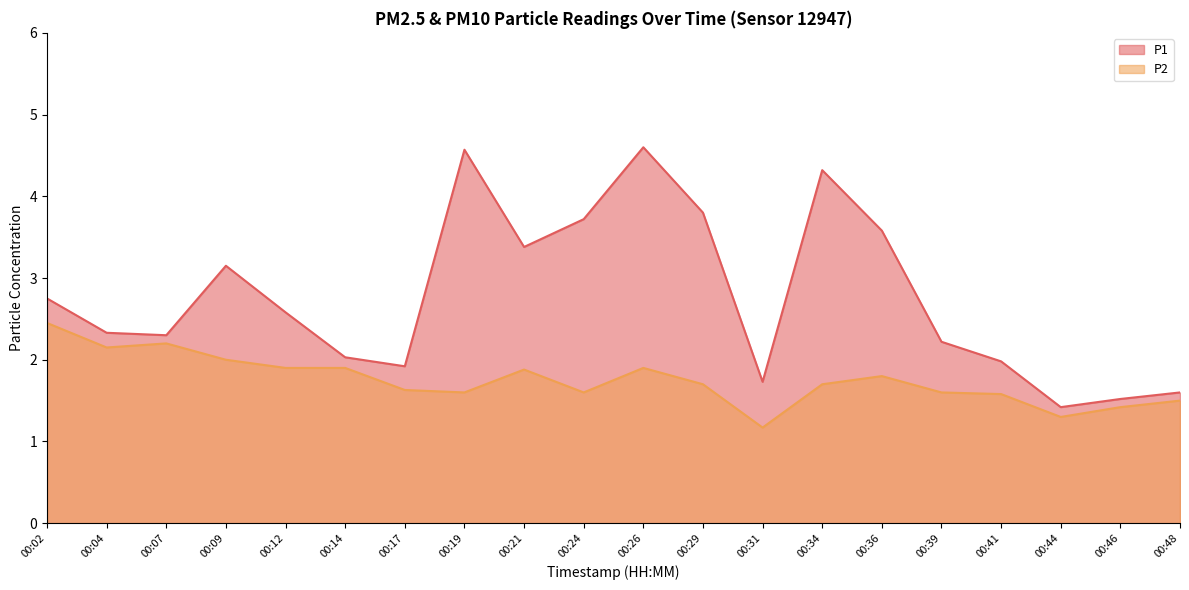

At how many categories does at least one series exceed 3?

8